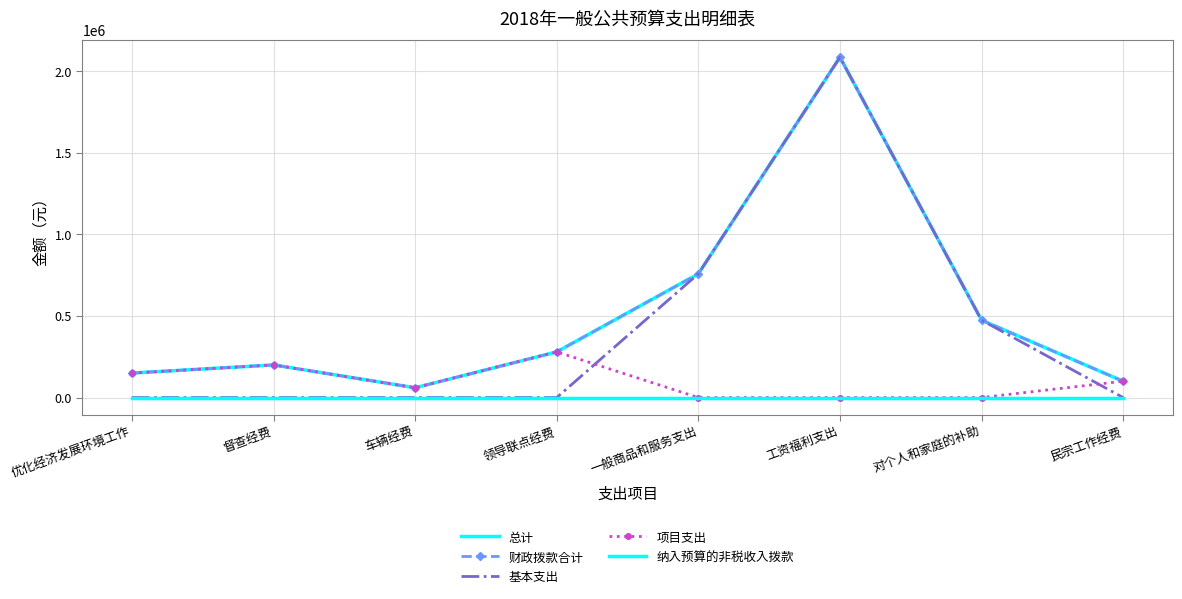

What is the maximum value shown in the chart?

2085687.8